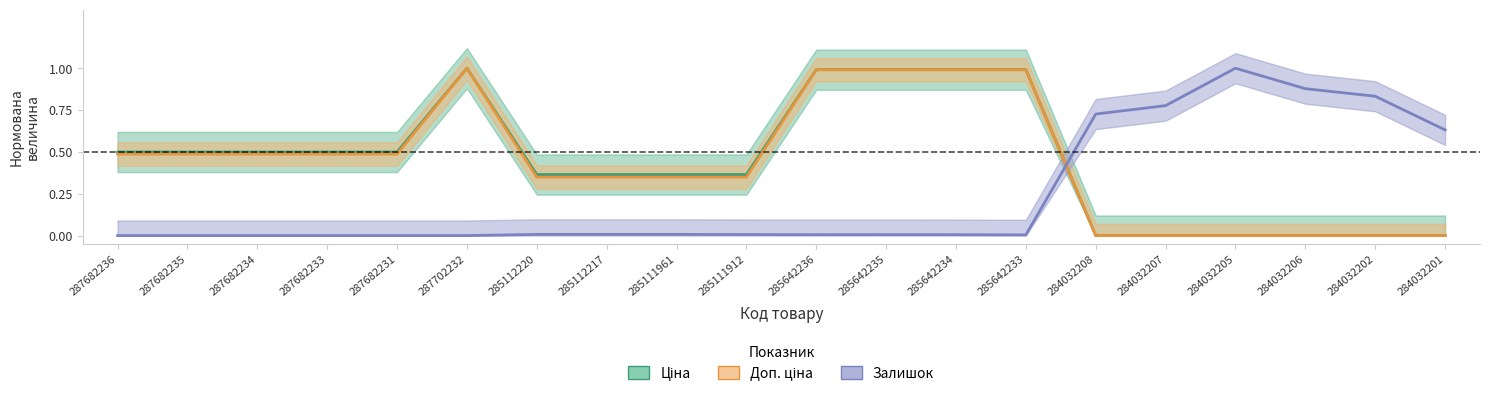

How many intersections are there between Ціна and Залишок?

1